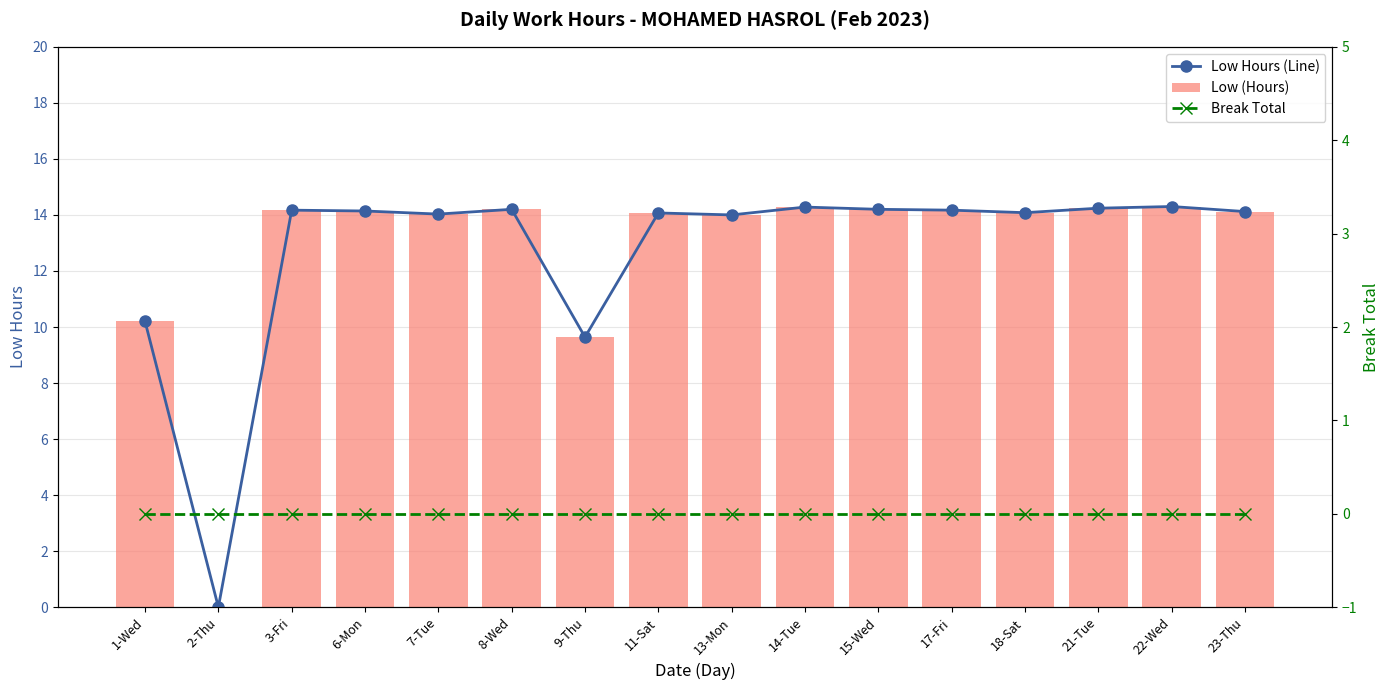

What is the total value across all series at 17-Fri?

28.3